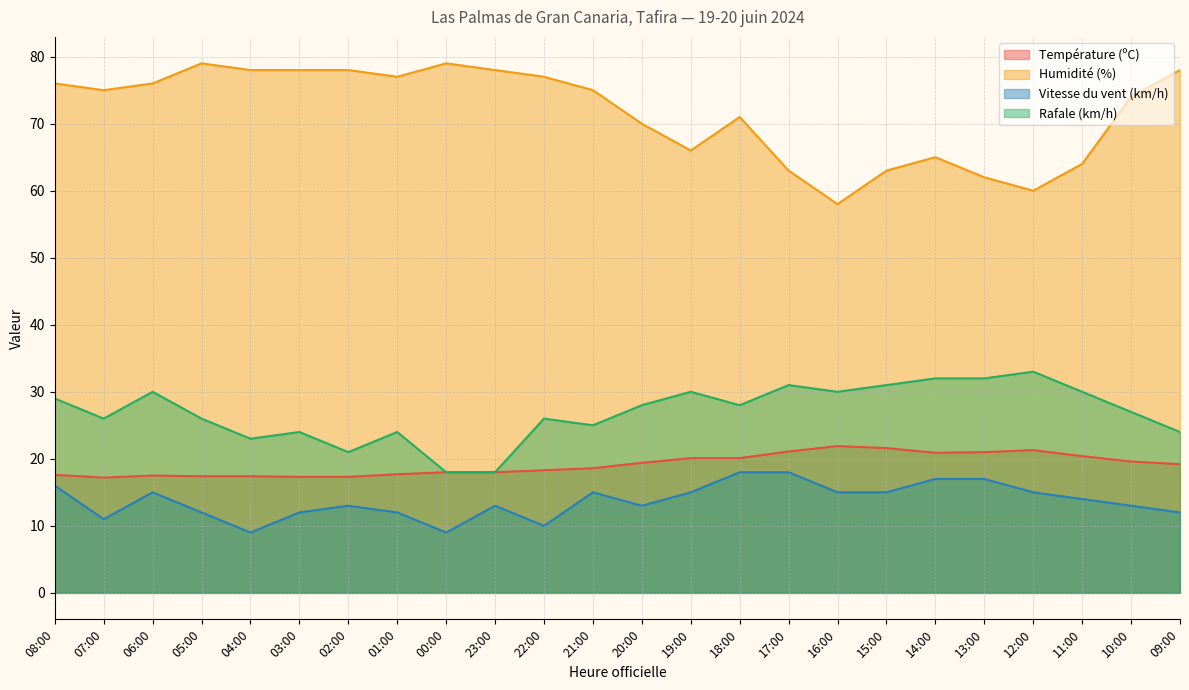

Rank the series by their maximum value, from highest to lowest.

Humidité (%), Rafale (km/h), Température (ºC), Vitesse du vent (km/h)